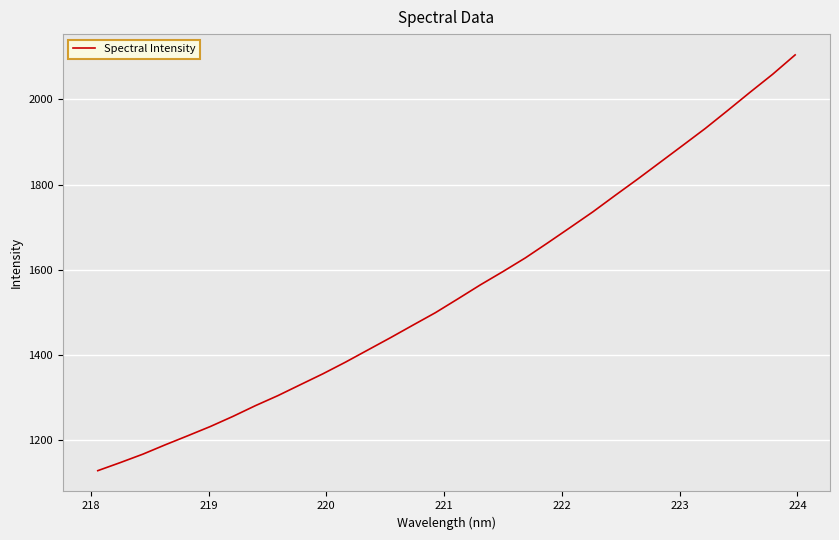

What is the greatest value displayed?

2104.3